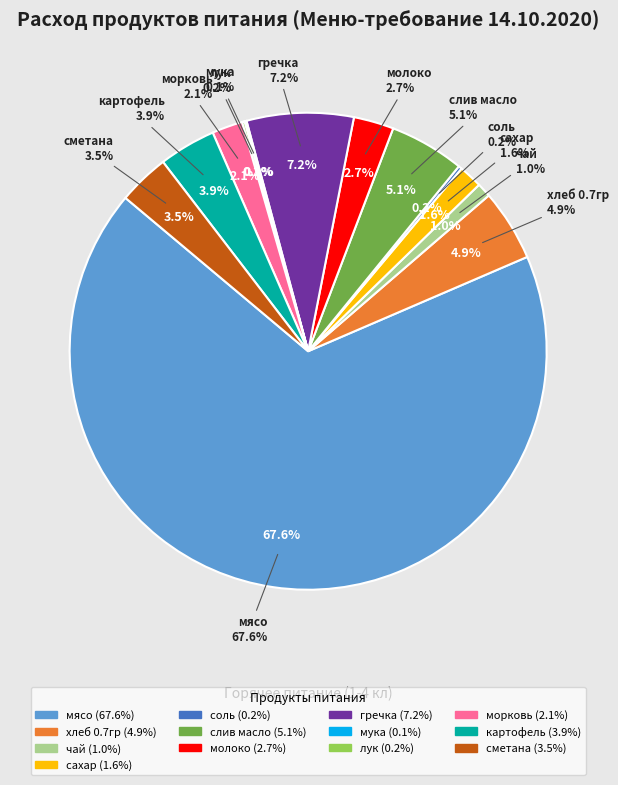

Rank the categories by value from highest to lowest.

мясо, гречка, слив масло, хлеб 0.7гр, картофель, сметана, молоко, морковь, сахар, чай, соль, лук, мука